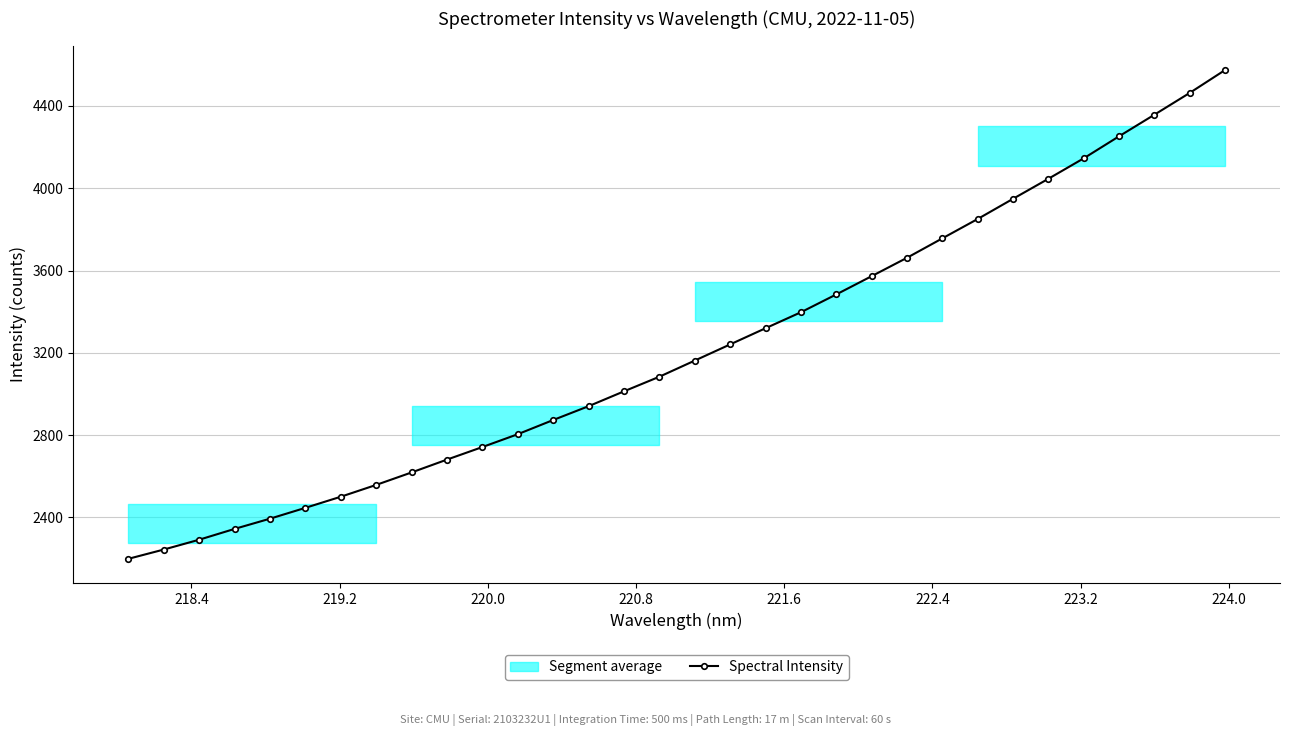

True or false: Spectral Intensity has more than 2 interior local peaks.

False